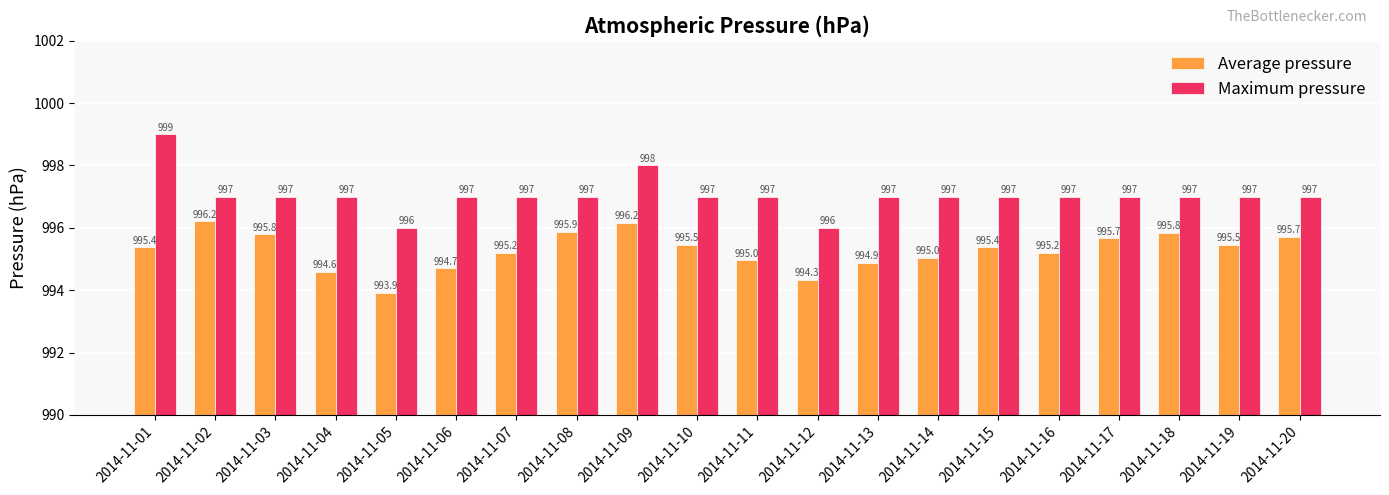

Which series changed the most between 2014-11-01 and 2014-11-15?

Maximum pressure